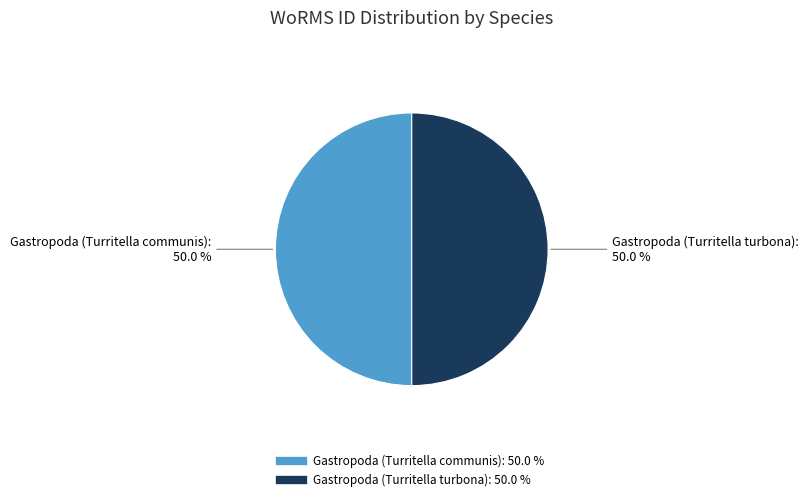

What is the ratio of the value at Gastropoda (Turritella communis) to the value at Gastropoda (Turritella turbona)?

1.0